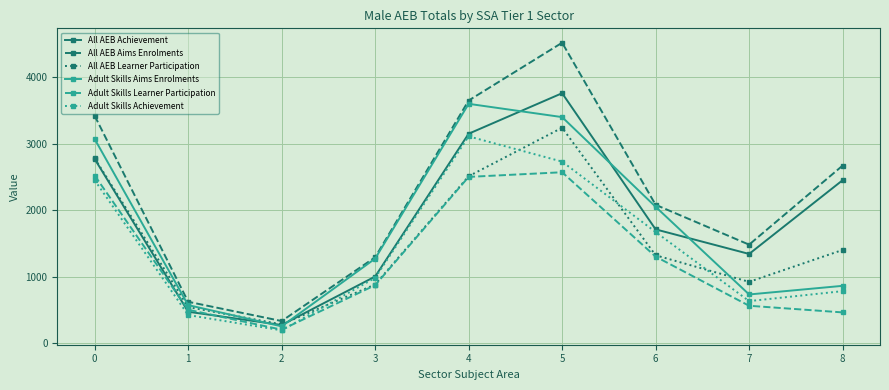

True or false: All AEB Aims Enrolments has a value of 3650 at 4.

True